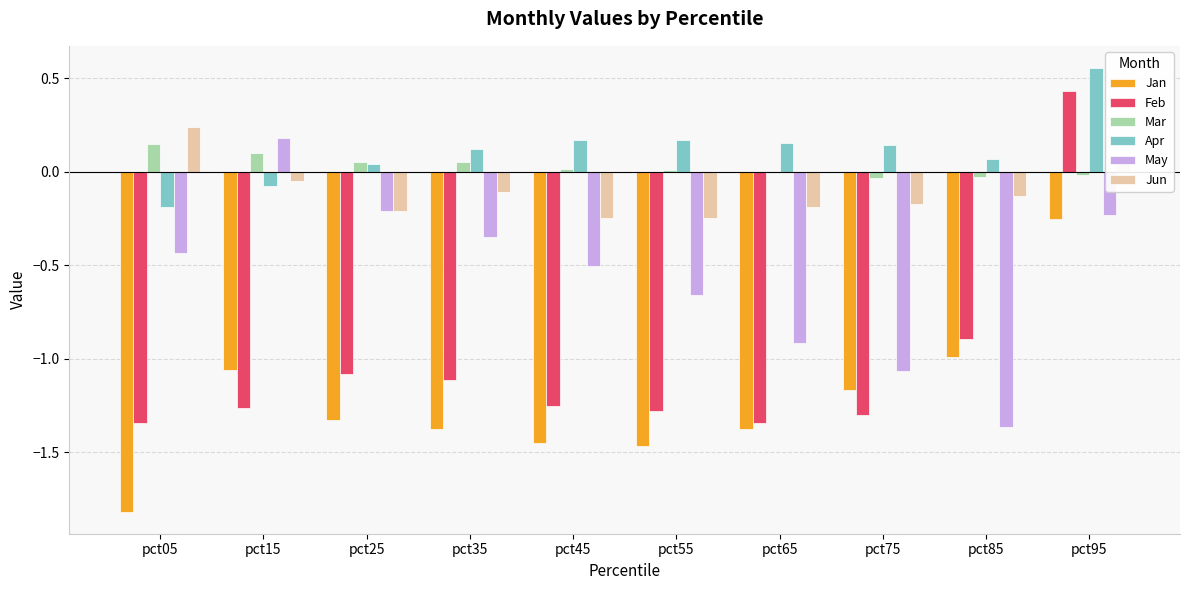

Which series changed the most between pct45 and pct55?

May